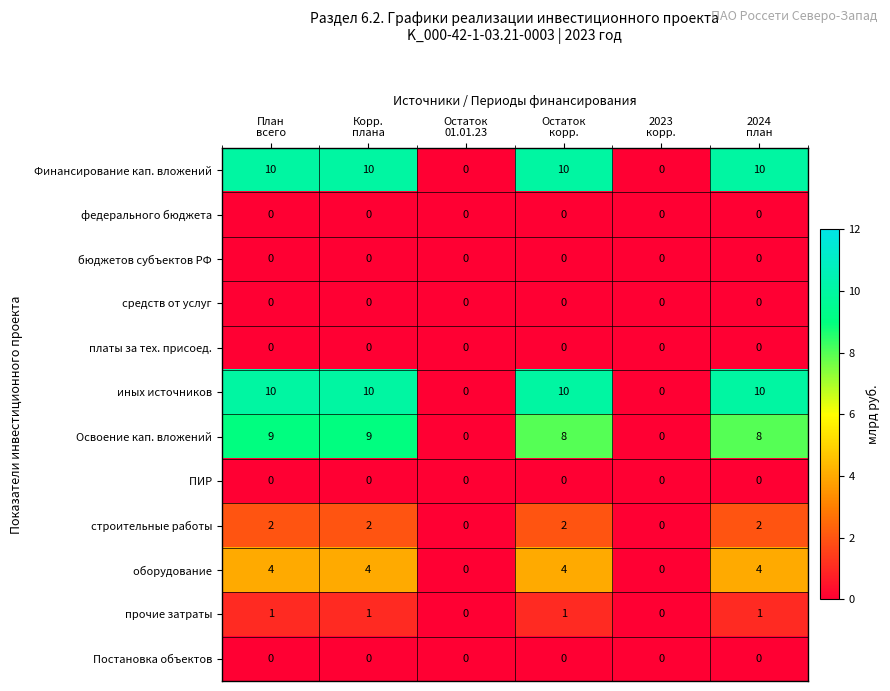

What is the maximum value for Финансирование кап. вложений?

10